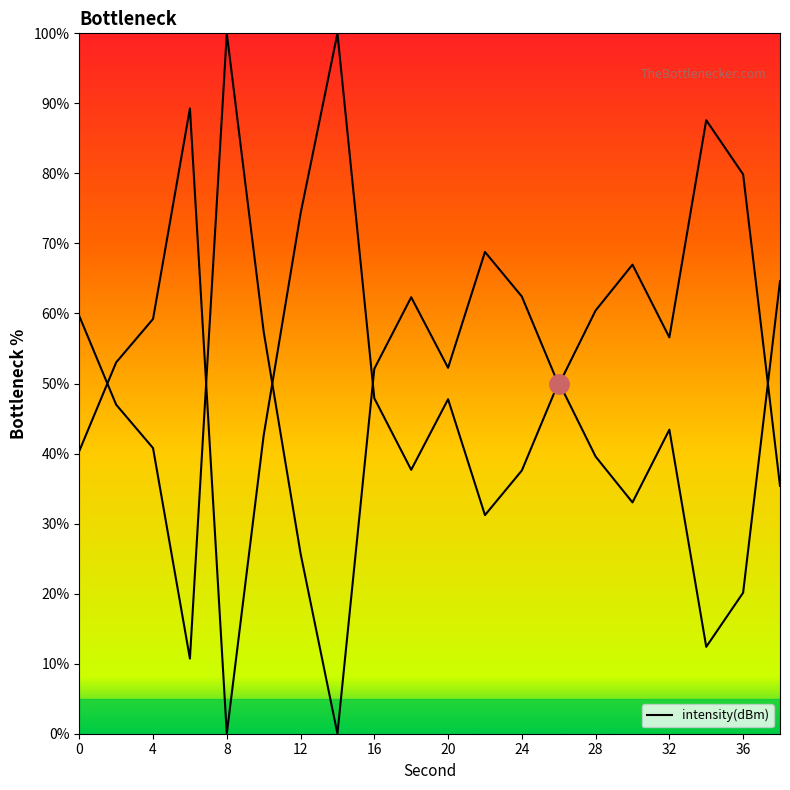

The chart shows a value of 8.1 at 19. True or false?

False